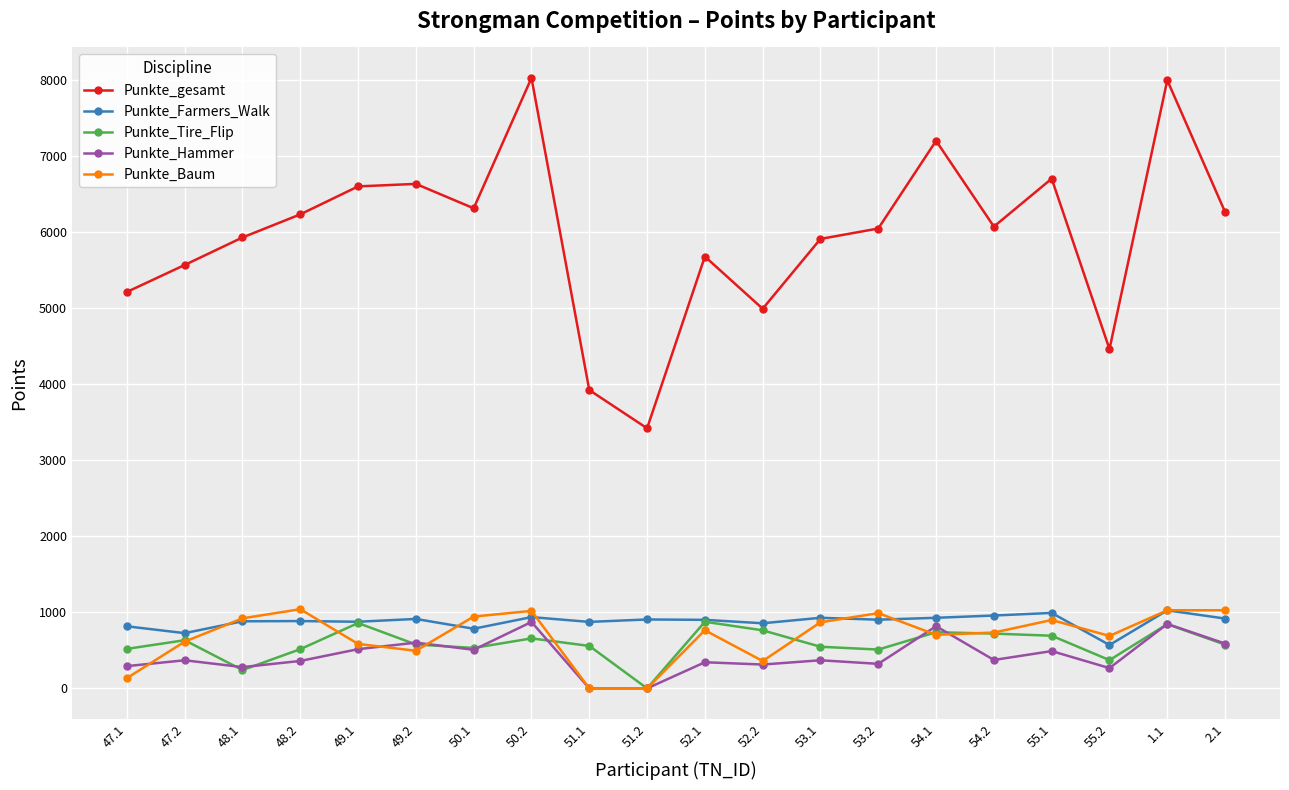

Is the value of Punkte_Hammer at 52.2 greater than the value of Punkte_Tire_Flip at 49.2?

No